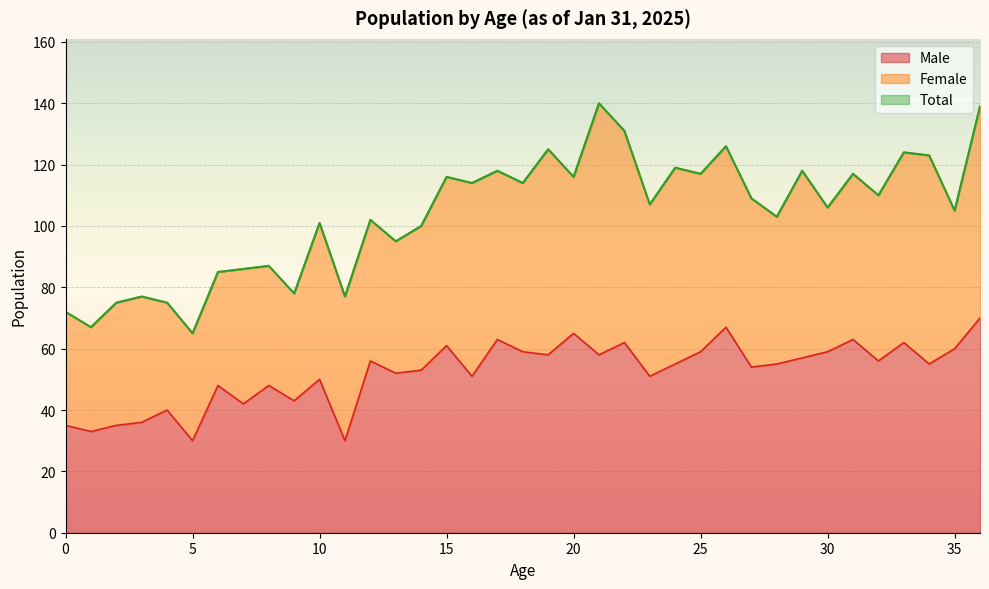

At how many categories does at least one series exceed 75?

32